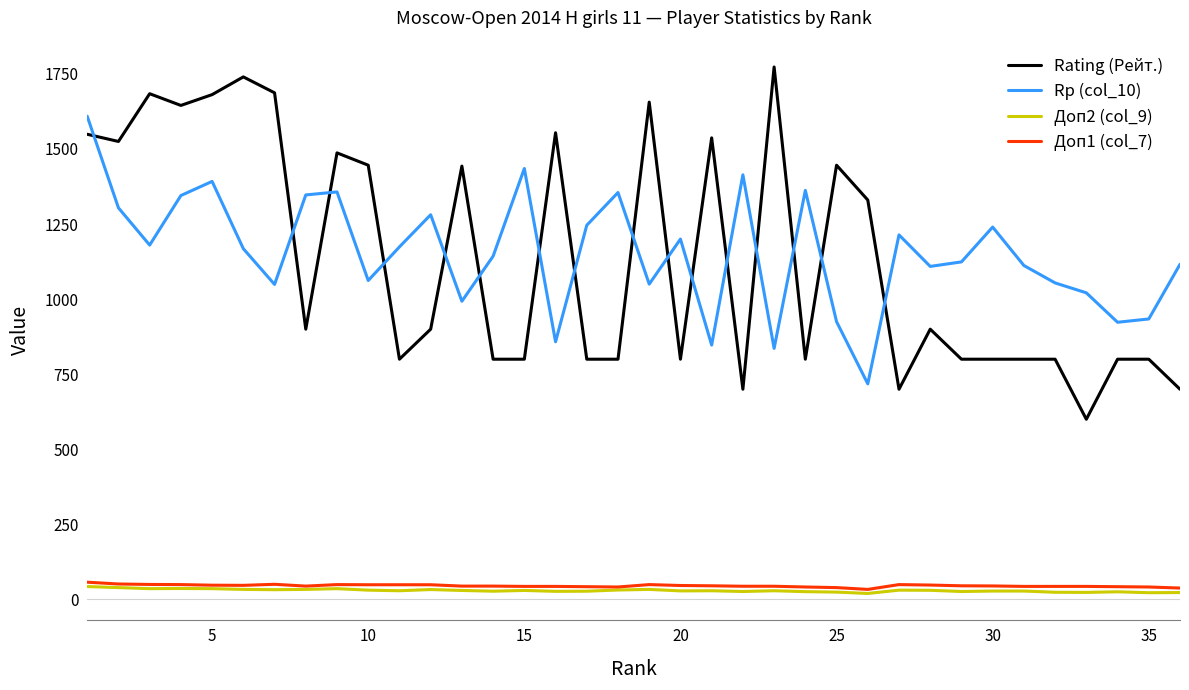

True or false: Rp (col_10) and Доп2 (col_9) intersect in this chart.

False